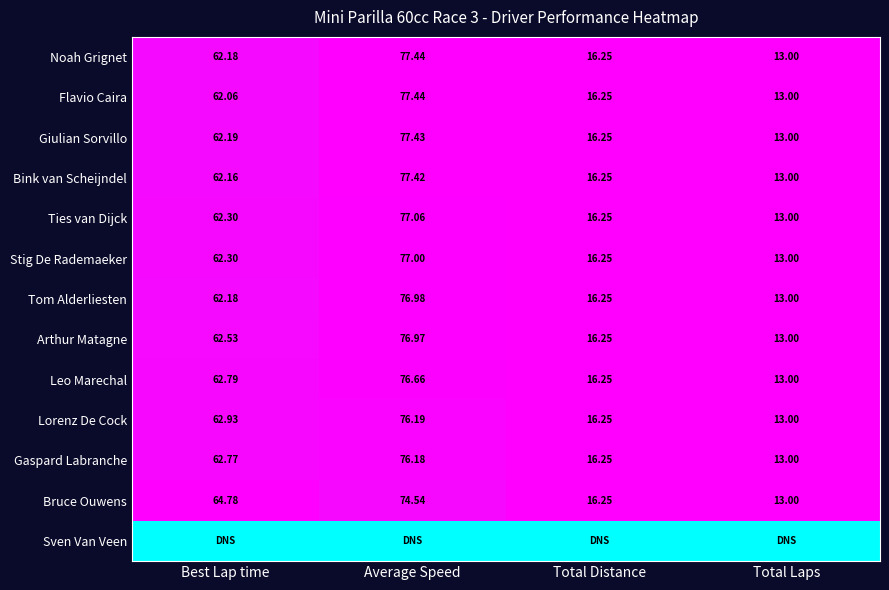

At which label does Bruce Ouwens reach its peak?

Average Speed